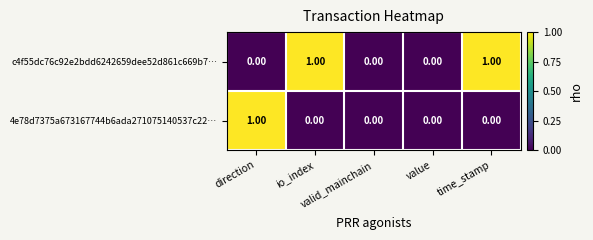

How many data points does each series have?

5